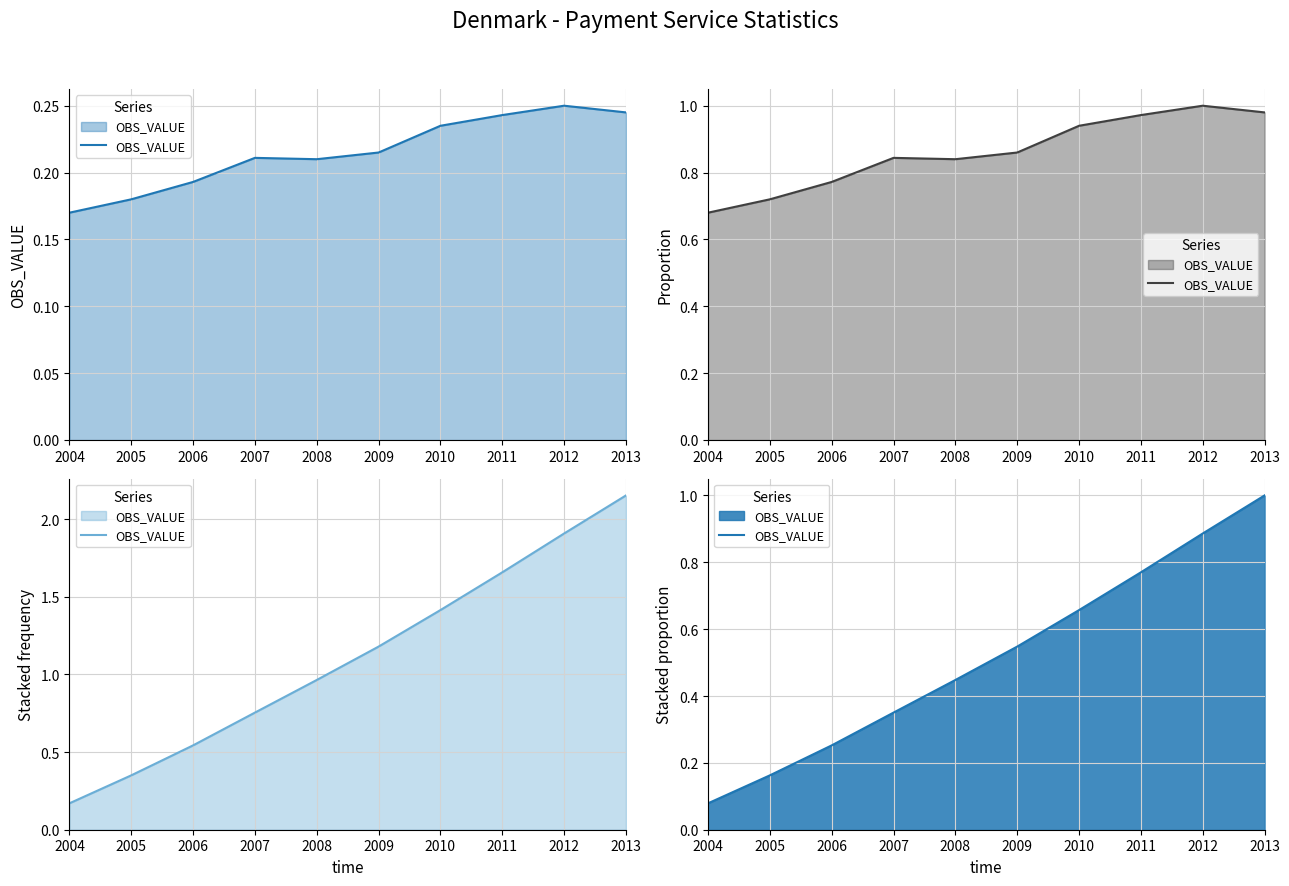

What is the minimum value shown in the chart?

0.1